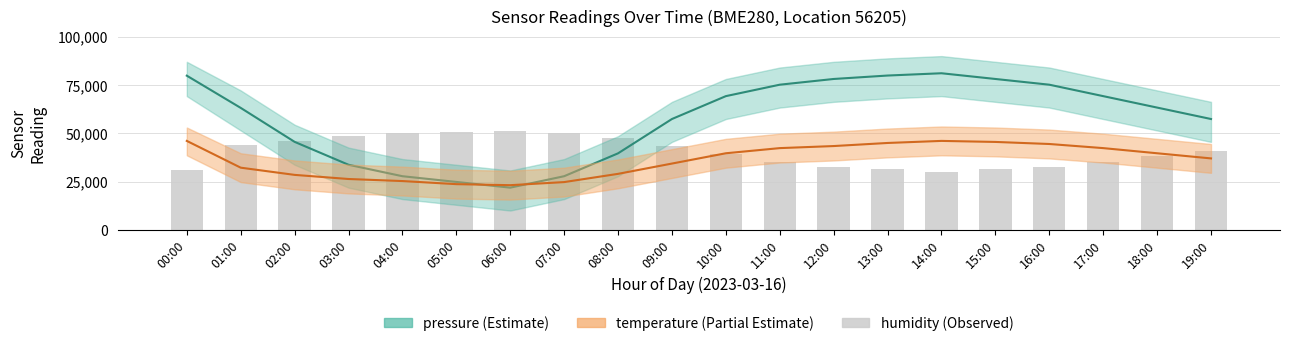

Reading left to right, extract all data points from this chart.

30800.0	43733.3	46000.0	48666.7	50000.0	50666.7	51333.3	50000.0	47333.3	43333.3	39333.3	35333.3	32666.7	31333.3	30000.0	31333.3	32666.7	35333.3	38000.0	40666.7